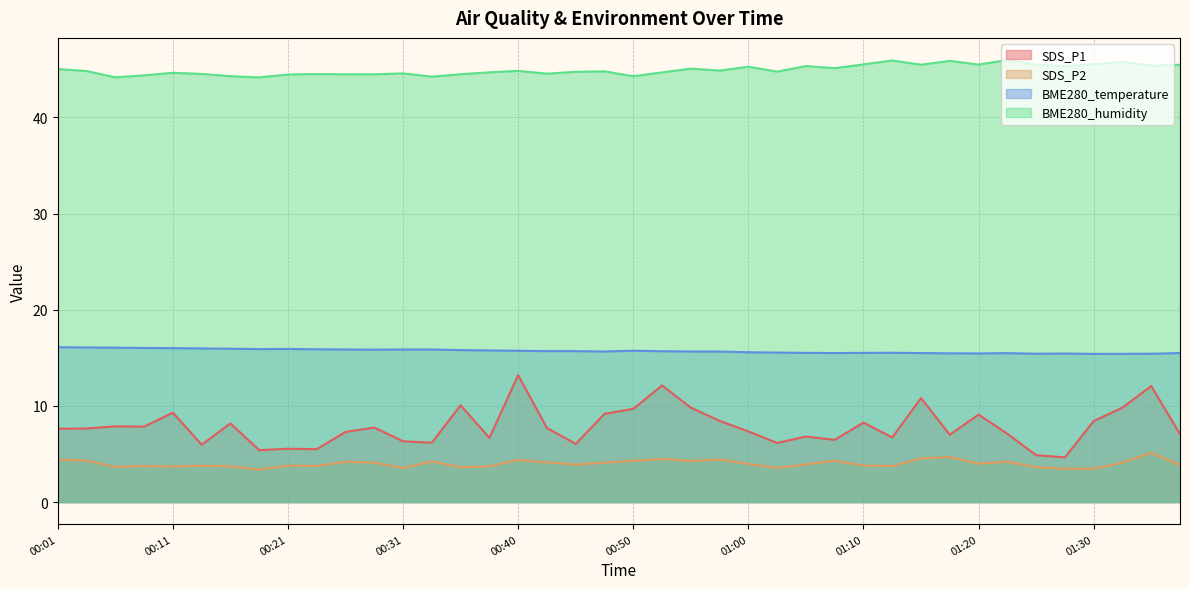

True or false: BME280_temperature and SDS_P2 cross at least once.

False